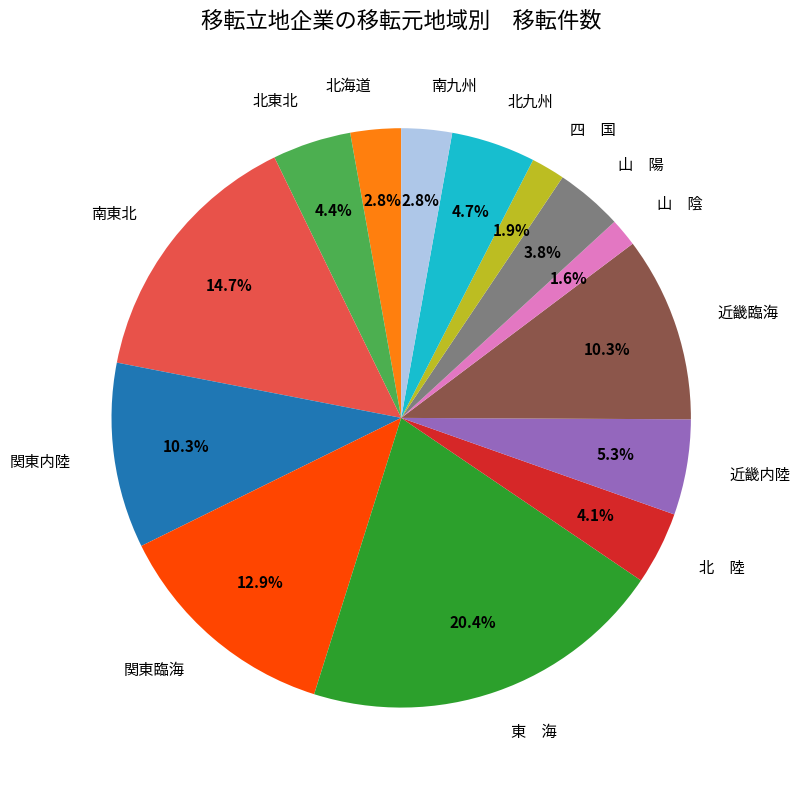

Count the number of slices in the pie.

14